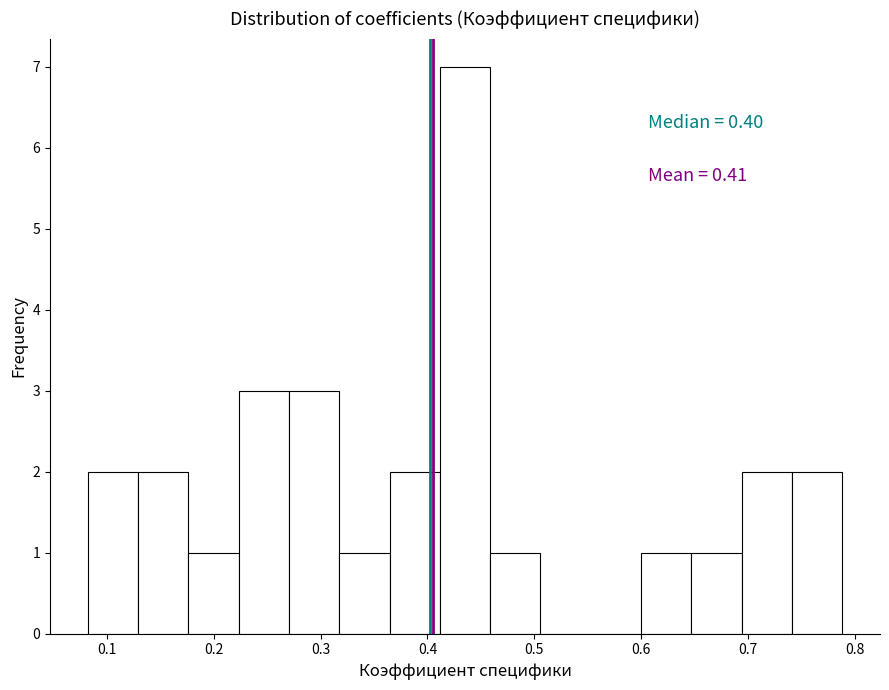

Over which range of the x-axis is the bar tallest?

0.41 to 0.46